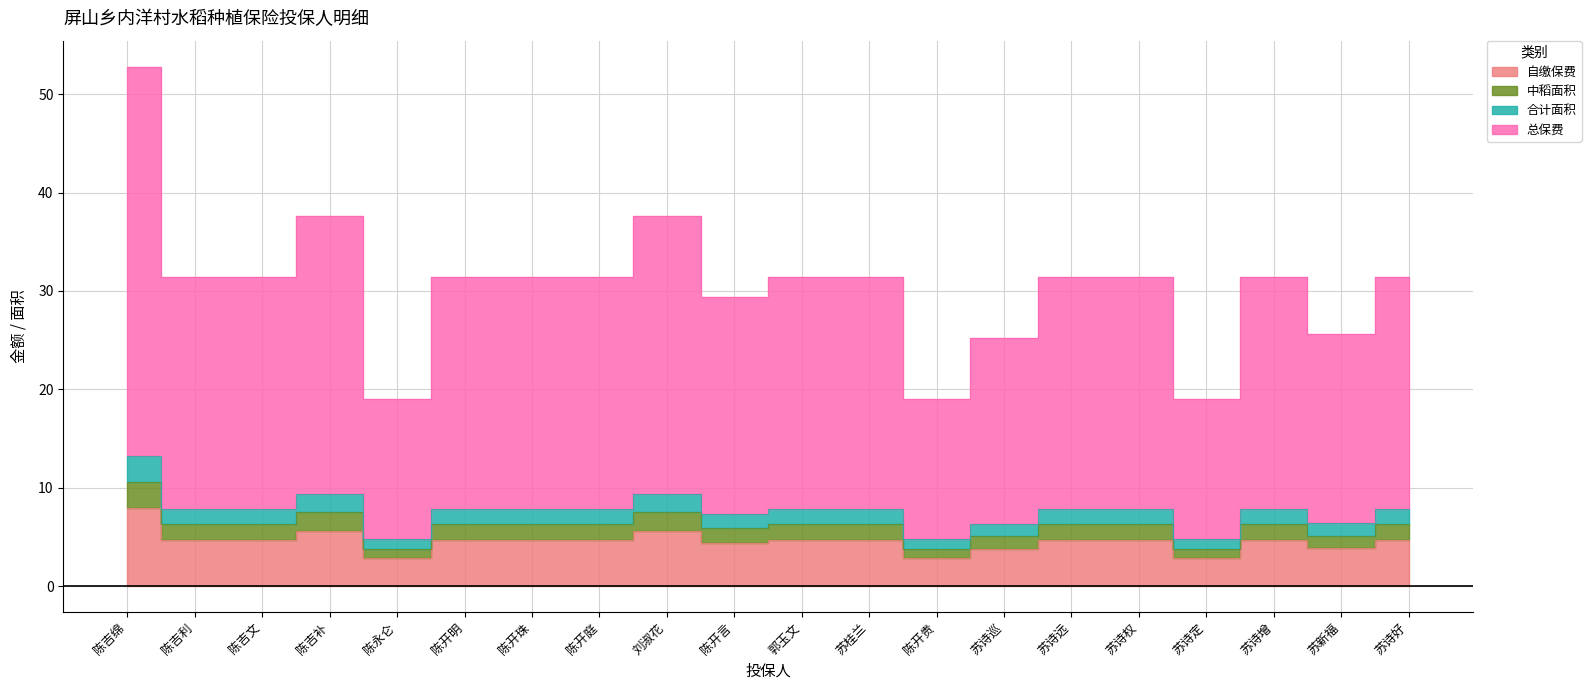

Is it true that 合计面积 equals 4.8 at 陈开贵?

True